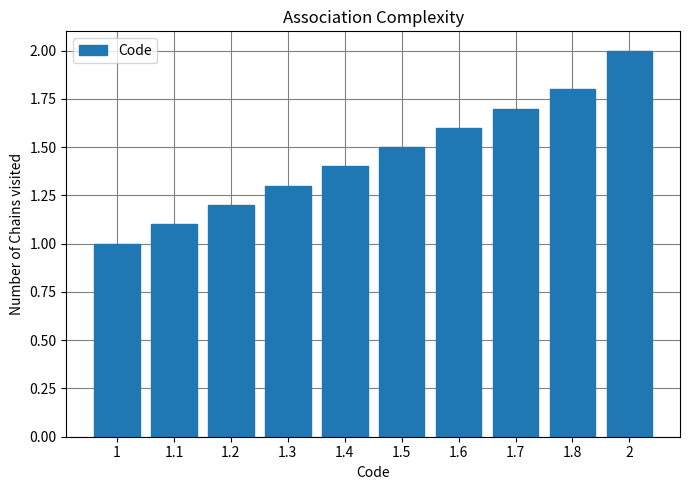

What is the value of the 2nd bar from the left?

1.1